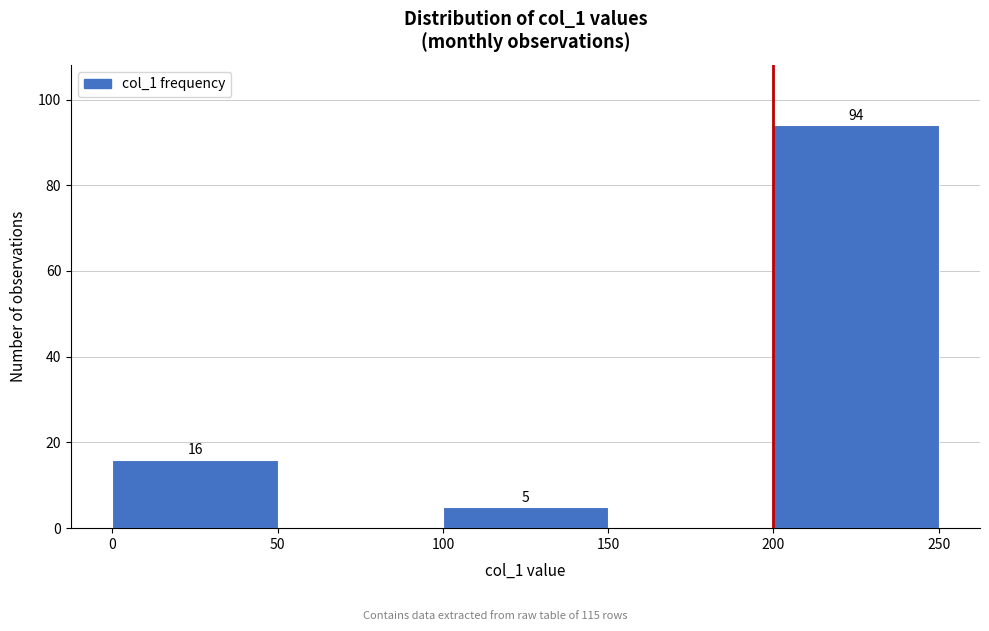

Over which range of the x-axis is the bar tallest?

200 to 250